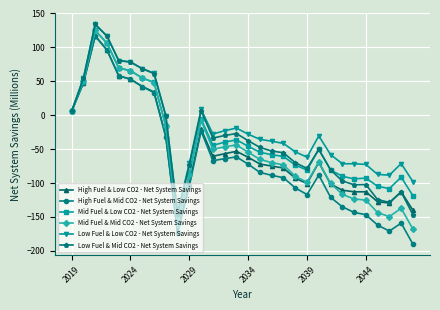

What is the value of the High Fuel & Mid CO2 - Net System Savings point at the 15th from the left?

-61.4